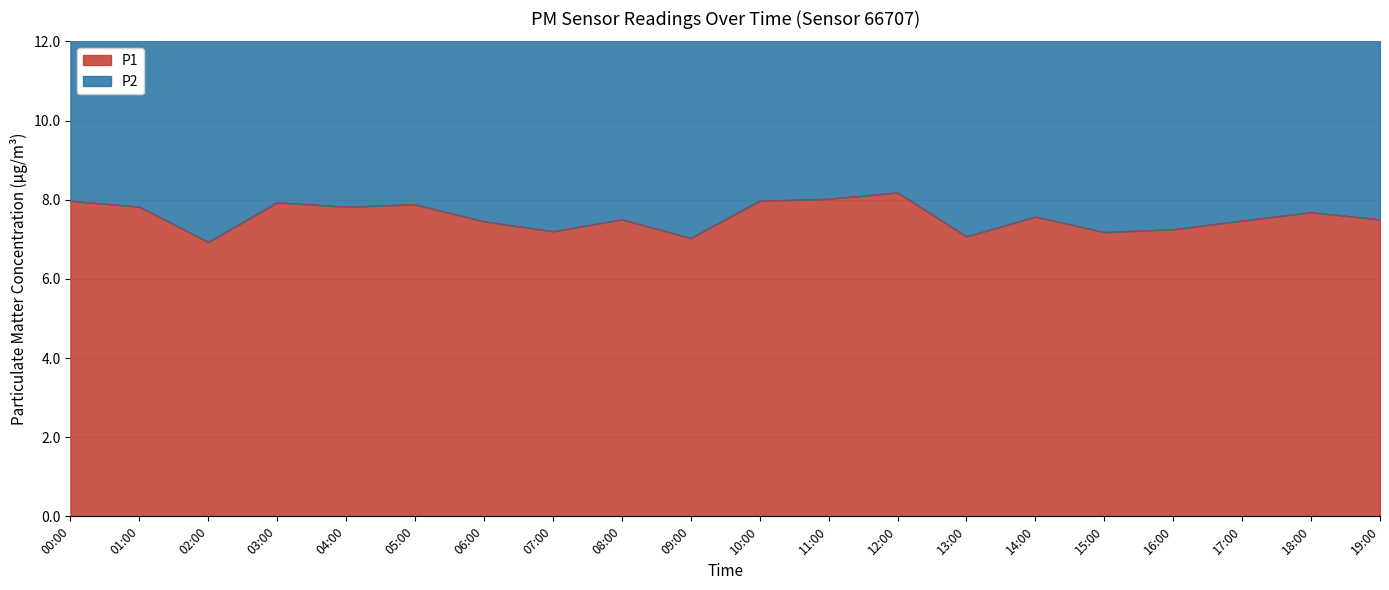

What is the change in value from 05:00 to 11:00?

+0.1